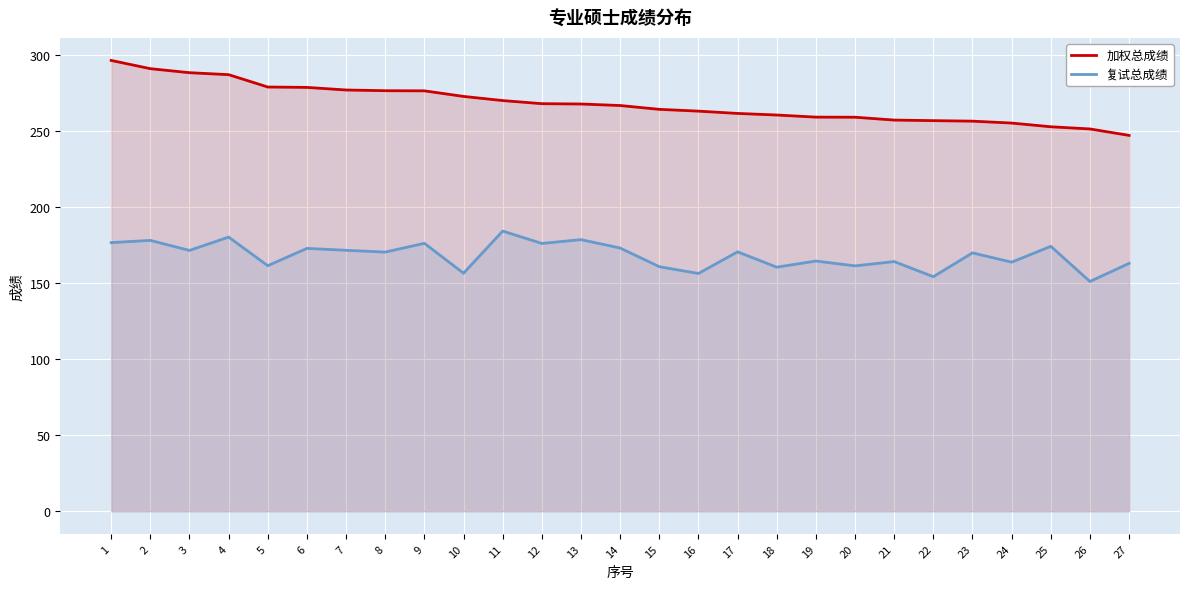

True or false: 加权总成绩 and 复试总成绩 intersect in this chart.

False